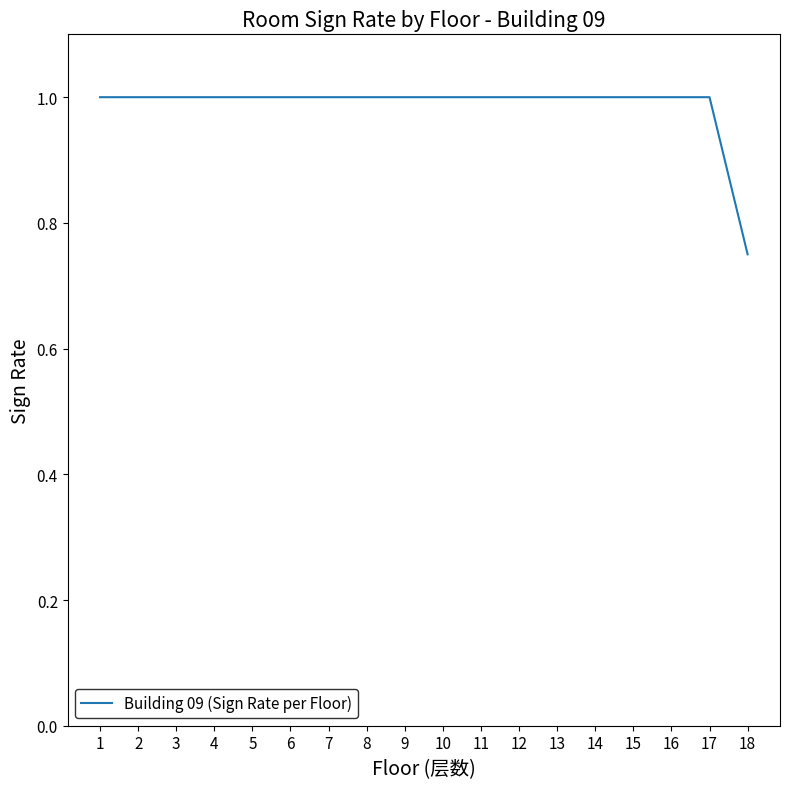

Where is the data nearest to the value 0?

18